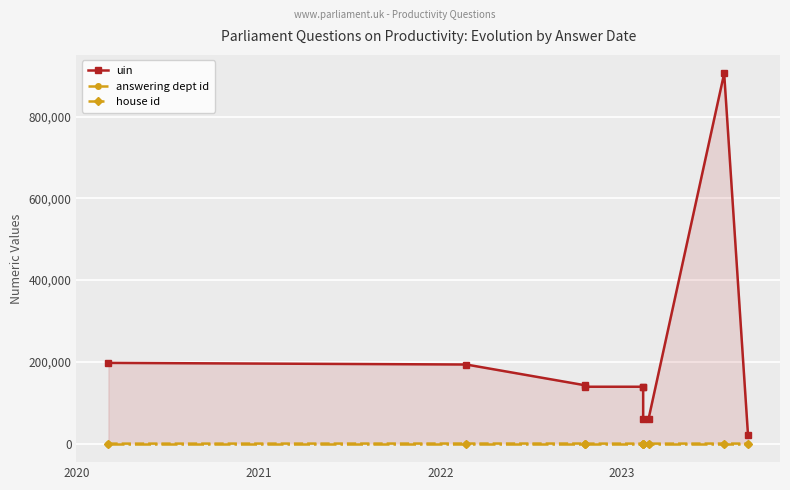

The answering dept id series shows 359 at 2020. True or false?

False